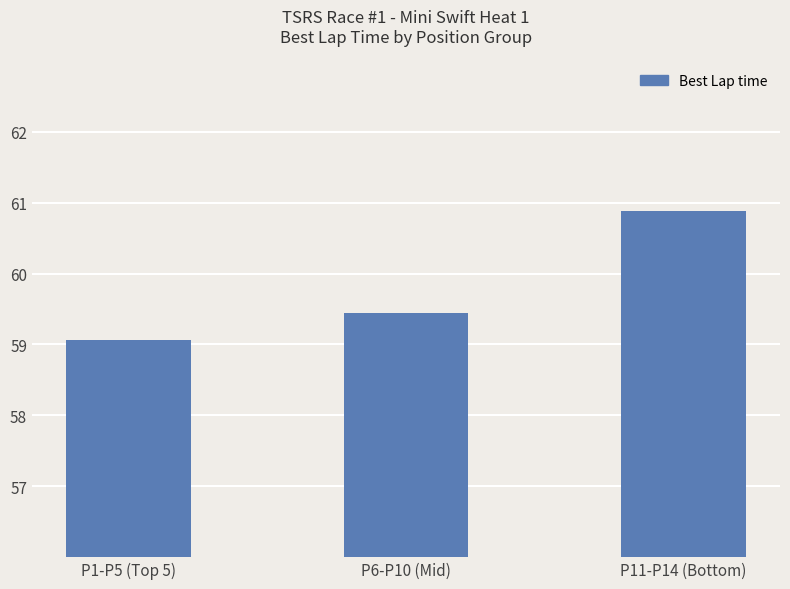

Reading right to left, extract all data points from this chart.

P11-P14 (Bottom)=60.9	P6-P10 (Mid)=59.4	P1-P5 (Top 5)=59.1